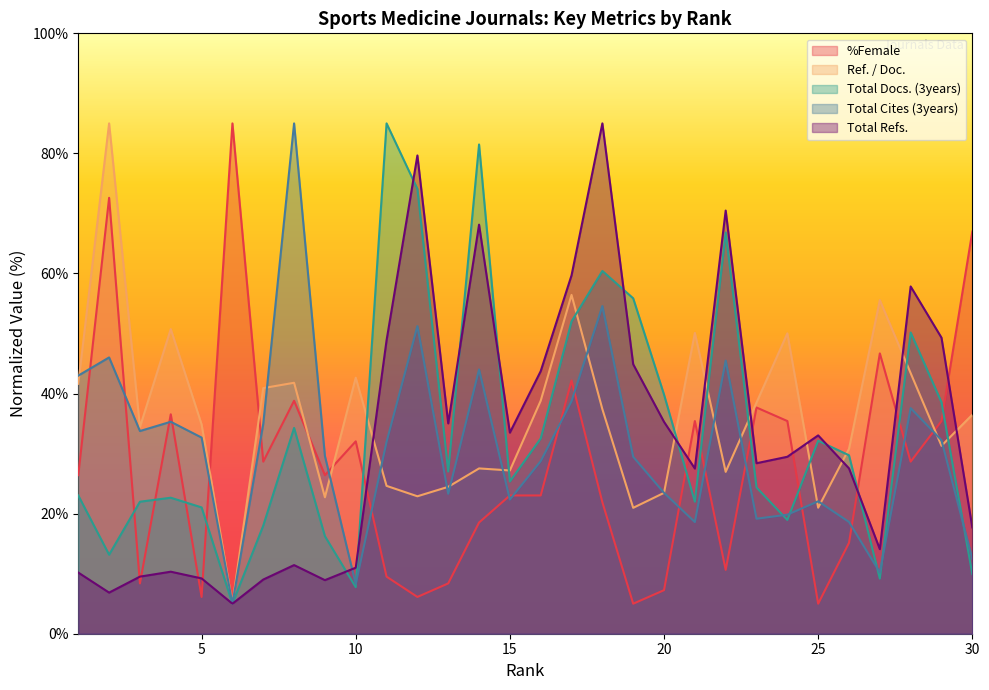

At which category does %Female reach its first local peak?

2